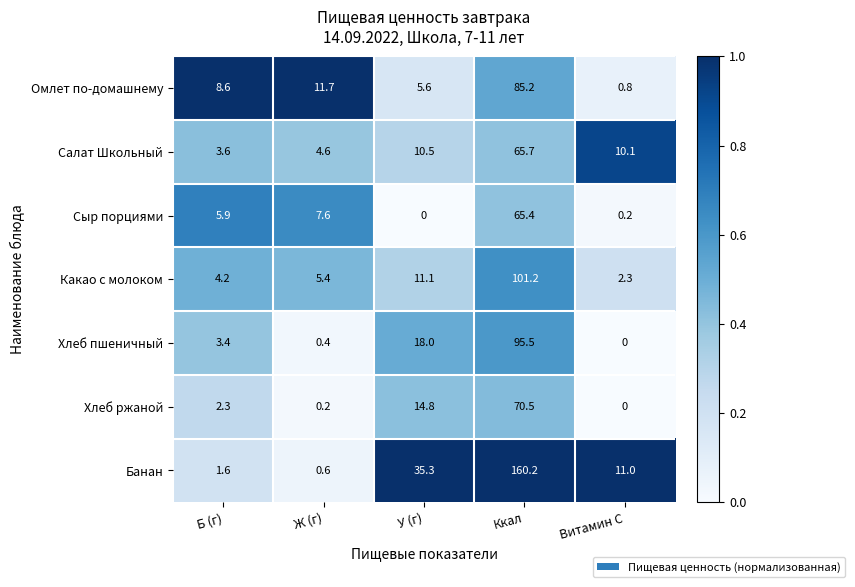

What is the spread (max minus min) of values at Б (г)?

7.0